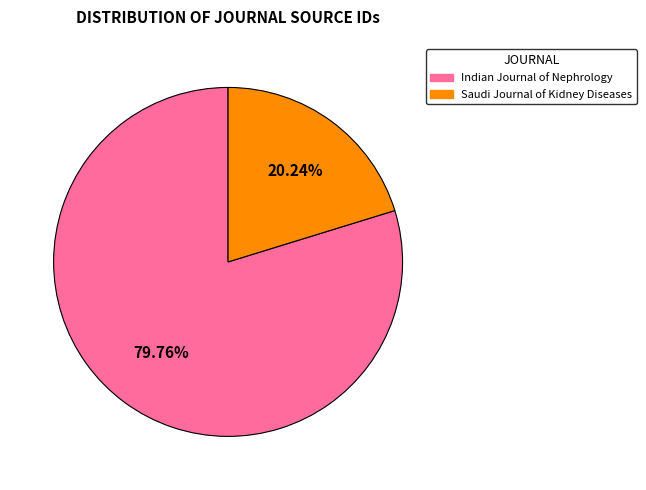

Rank the categories by value from lowest to highest.

Saudi Journal of Kidney Diseases, Indian Journal of Nephrology